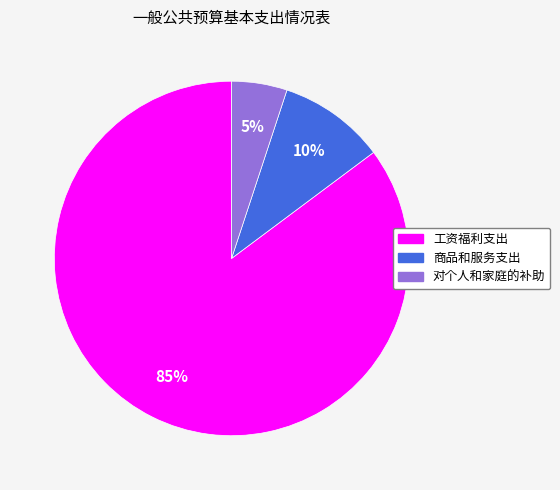

Combined, do 商品和服务支出 and 对个人和家庭的补助 account for over 50%?

No